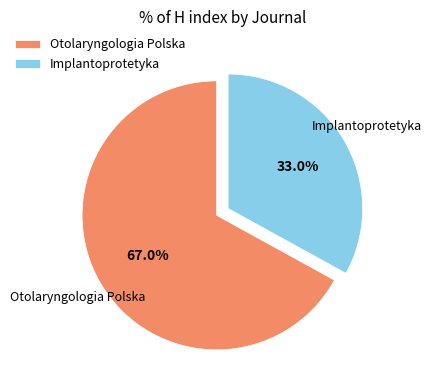

How many segments does this pie chart have?

2